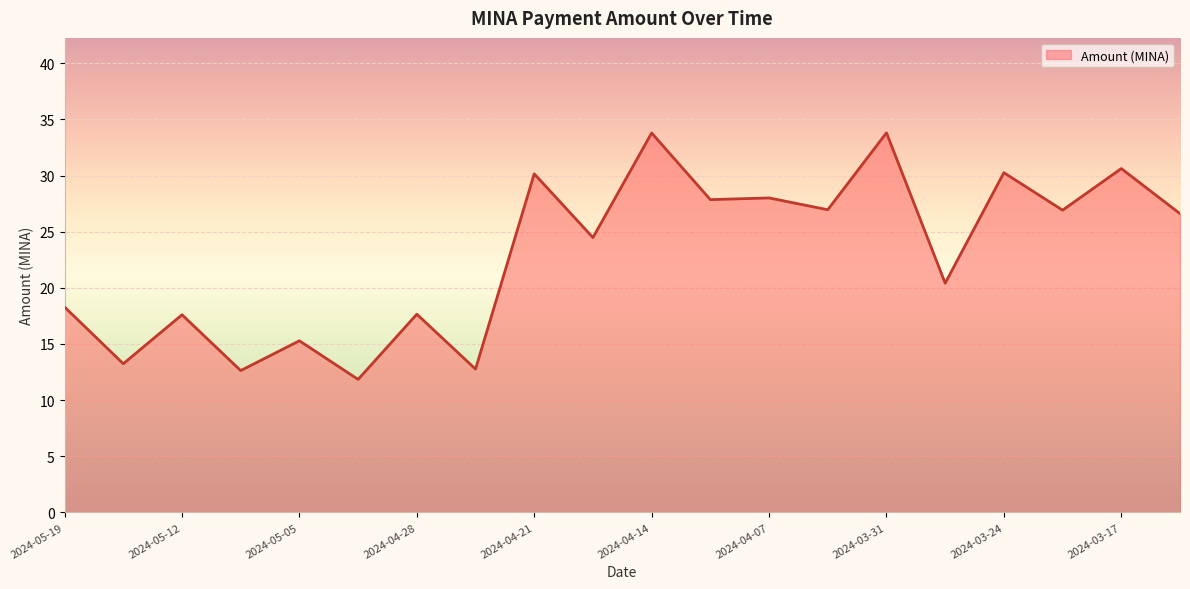

What is the maximum value shown in the chart?

33.8